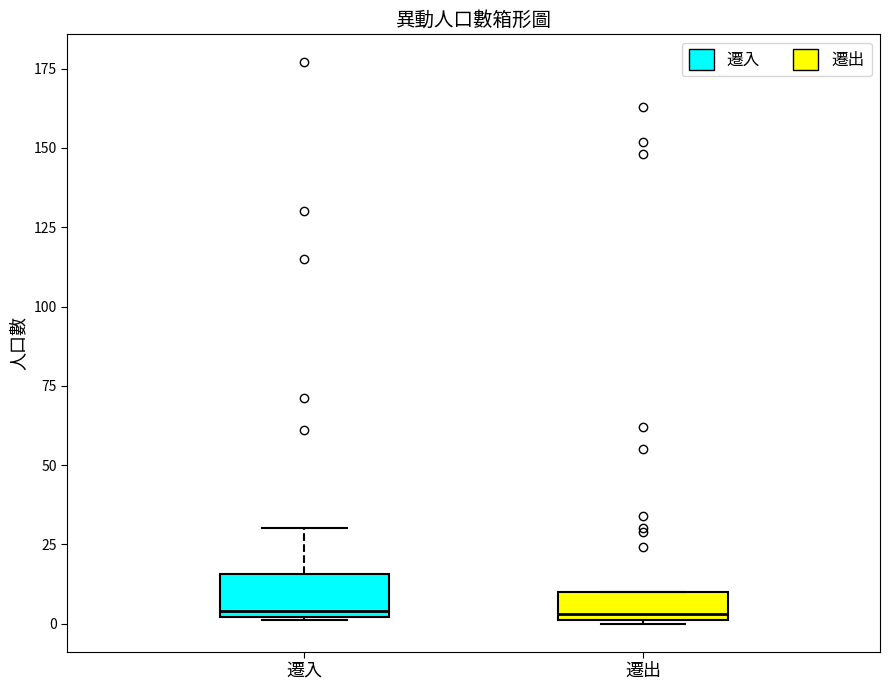

Where does the median line of the box for 遷出 sit on the y-axis? The values are not printed on the chart, so give them approximately, as read against the axis.

5